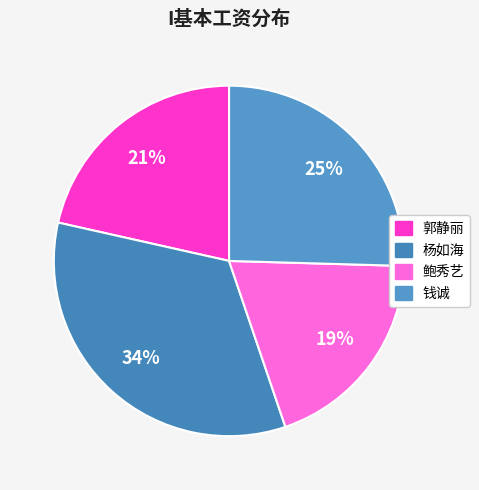

How many segments does this pie chart have?

4